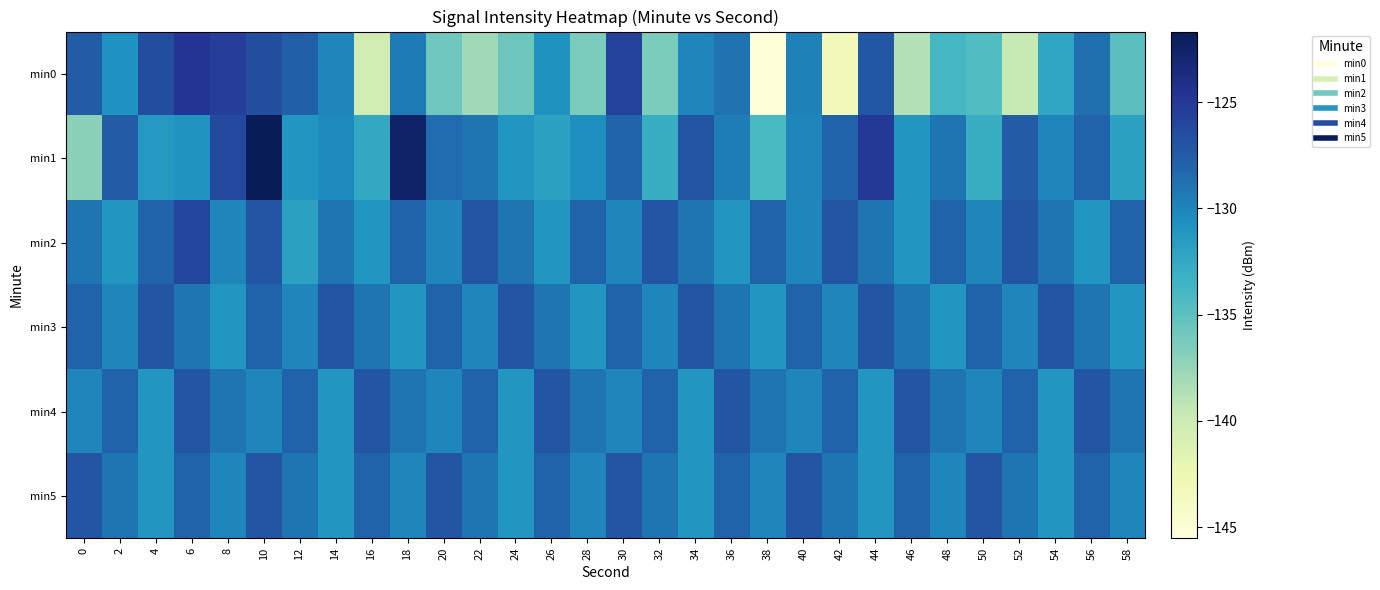

At which category does the chart reach its minimum across all series?

38